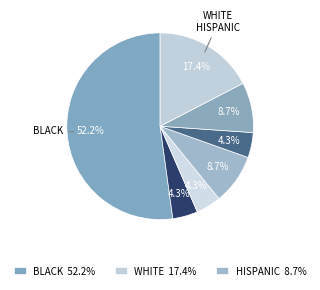

Count the number of slices in the pie.

7